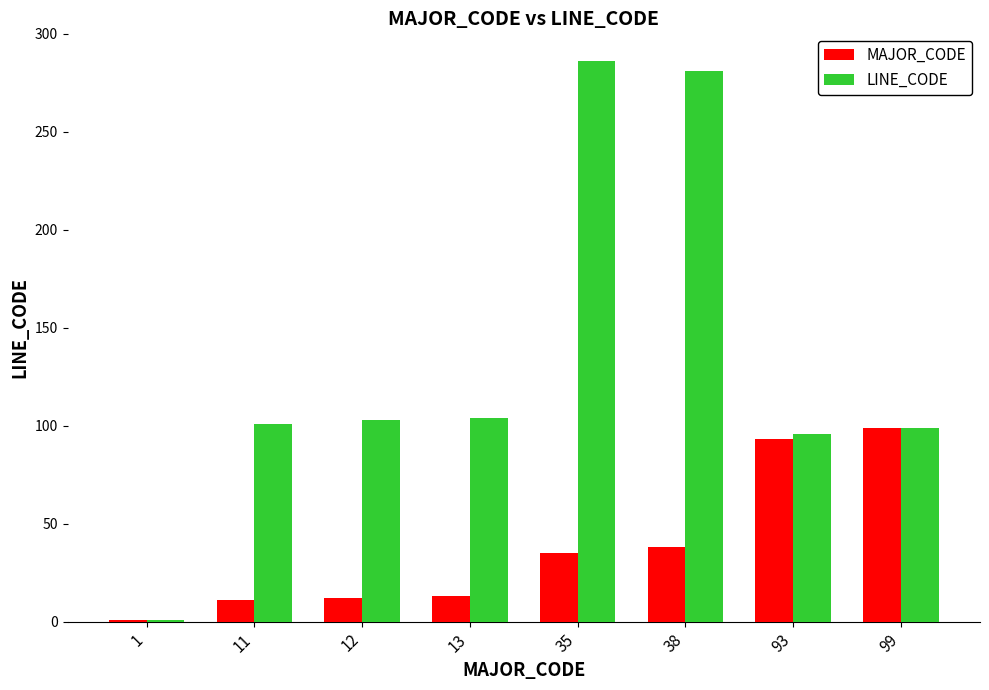

Which series has the largest range (max minus min)?

LINE_CODE